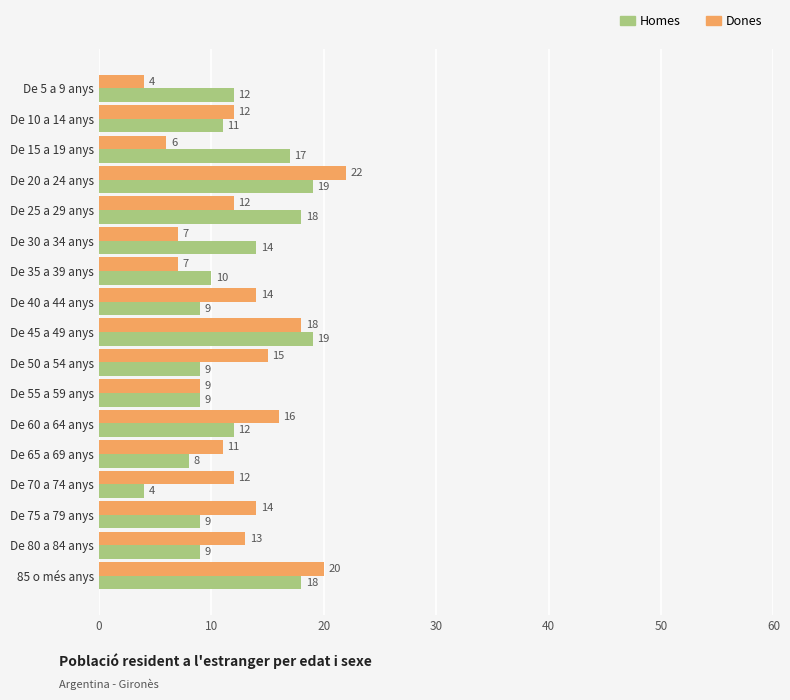

At which category is the sum across all series the highest?

De 20 a 24 anys